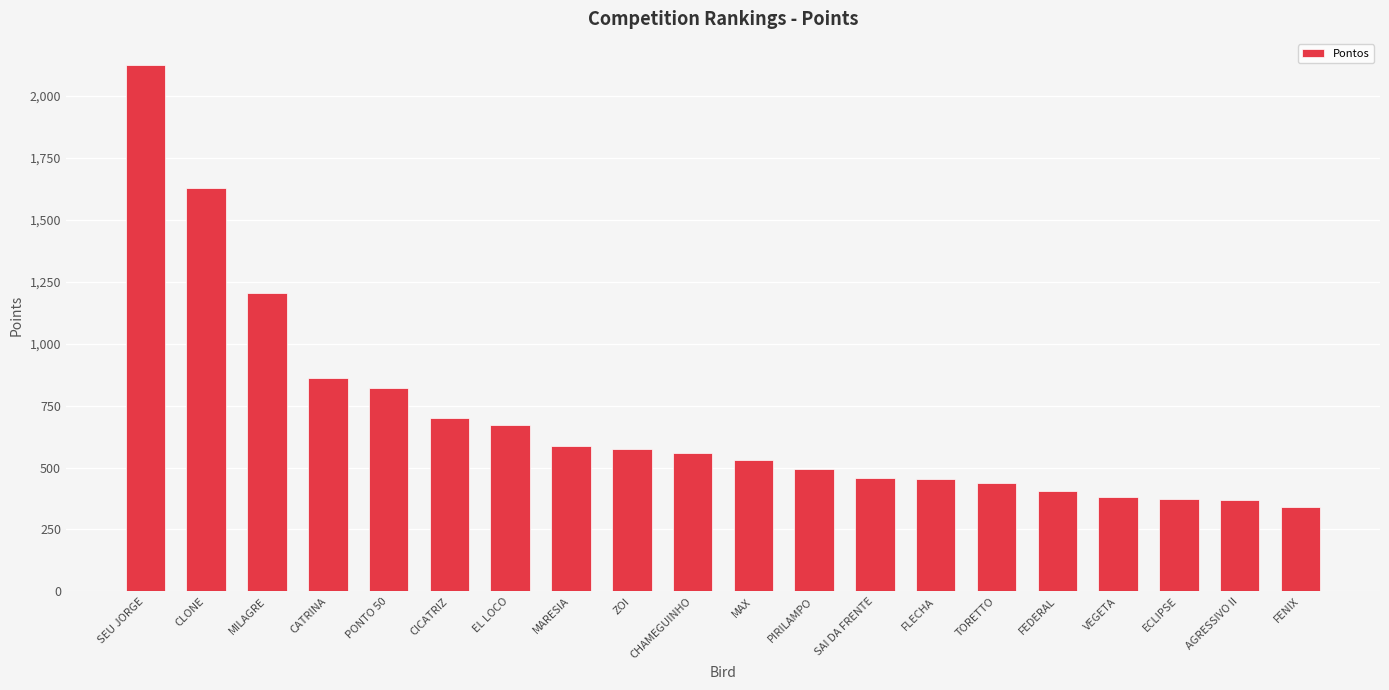

What is the difference between the second highest and minimum values?

1290